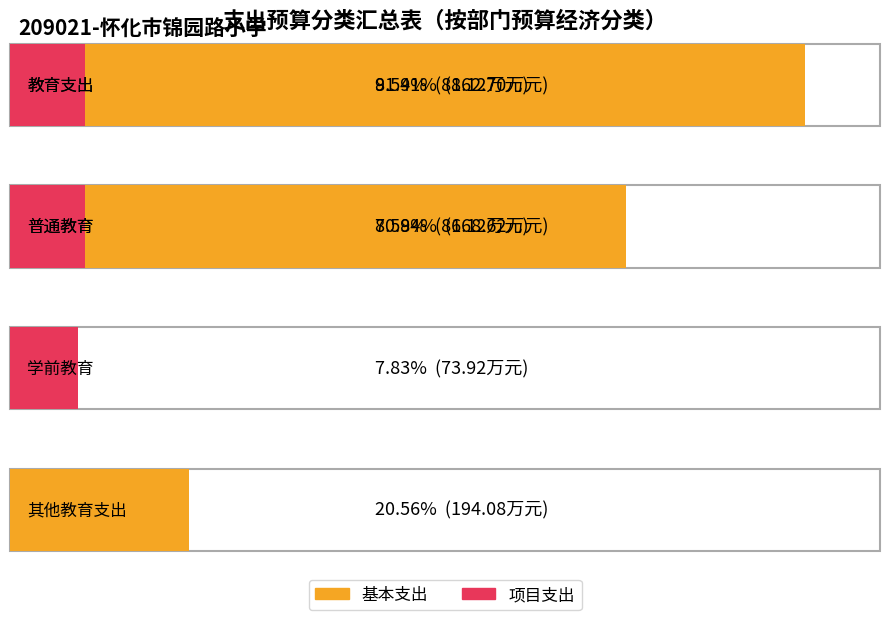

At 学前教育, list the series in order from largest to smallest.

项目支出, 基本支出